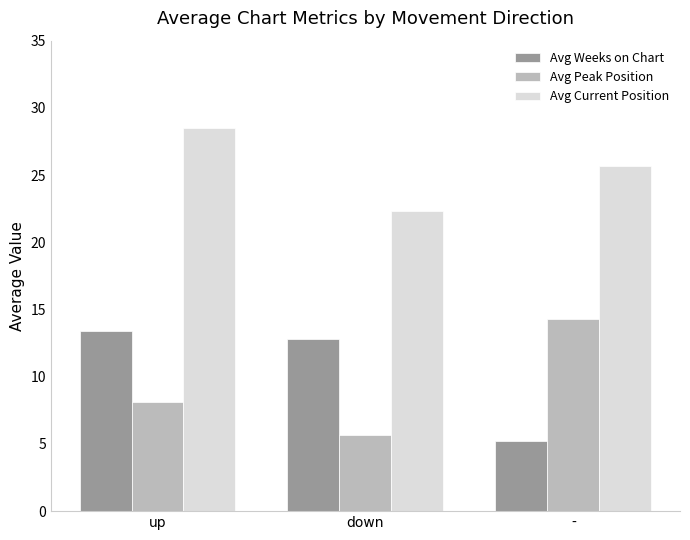

Is the value of Avg Weeks on Chart at down greater than the value of Avg Peak Position at up?

Yes